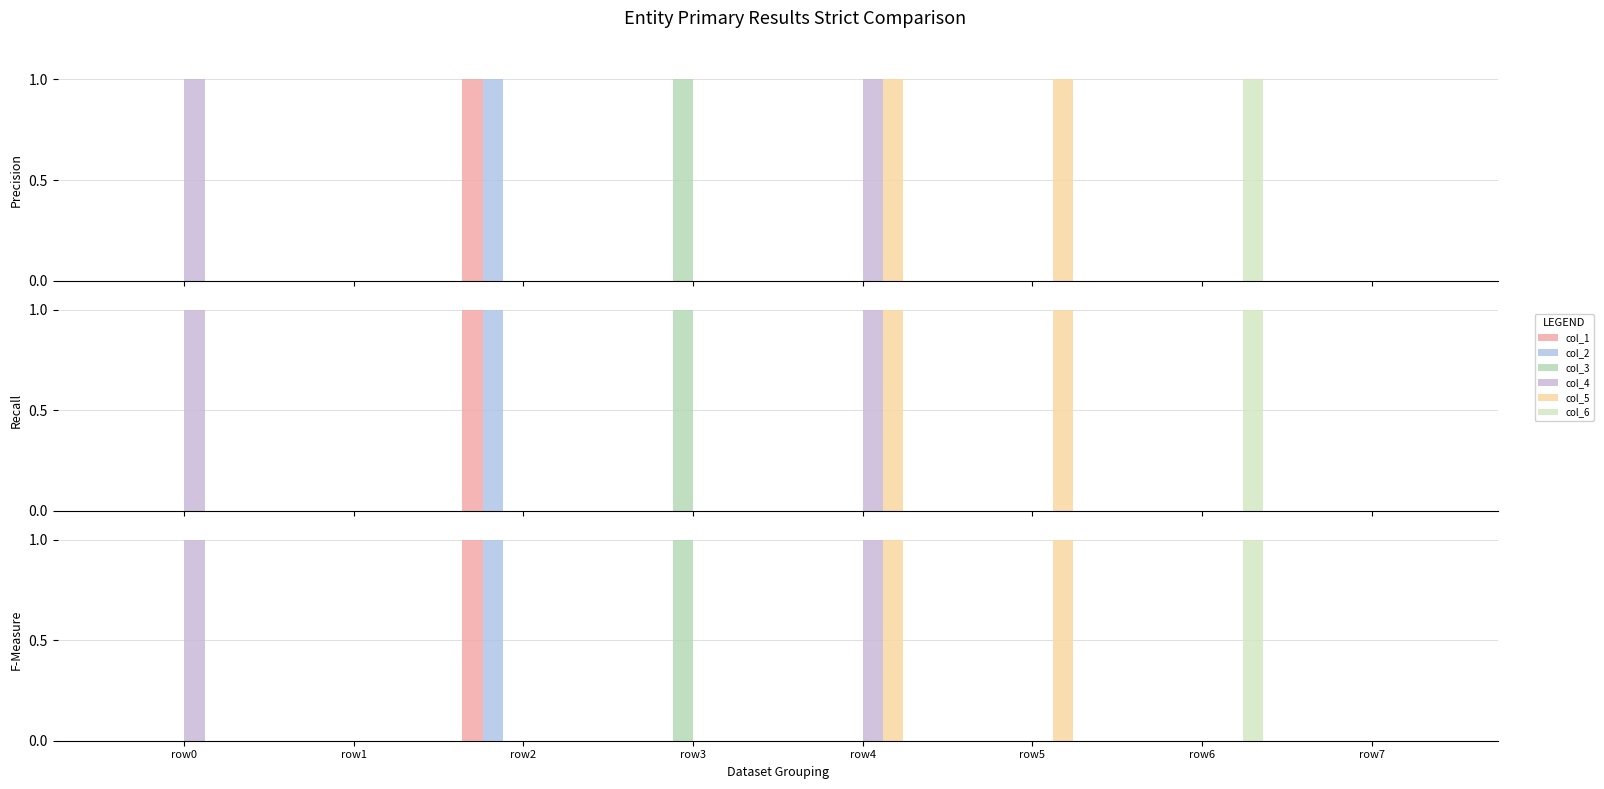

Is the value of col_2 at row0 greater than the value of col_6 at row7?

No